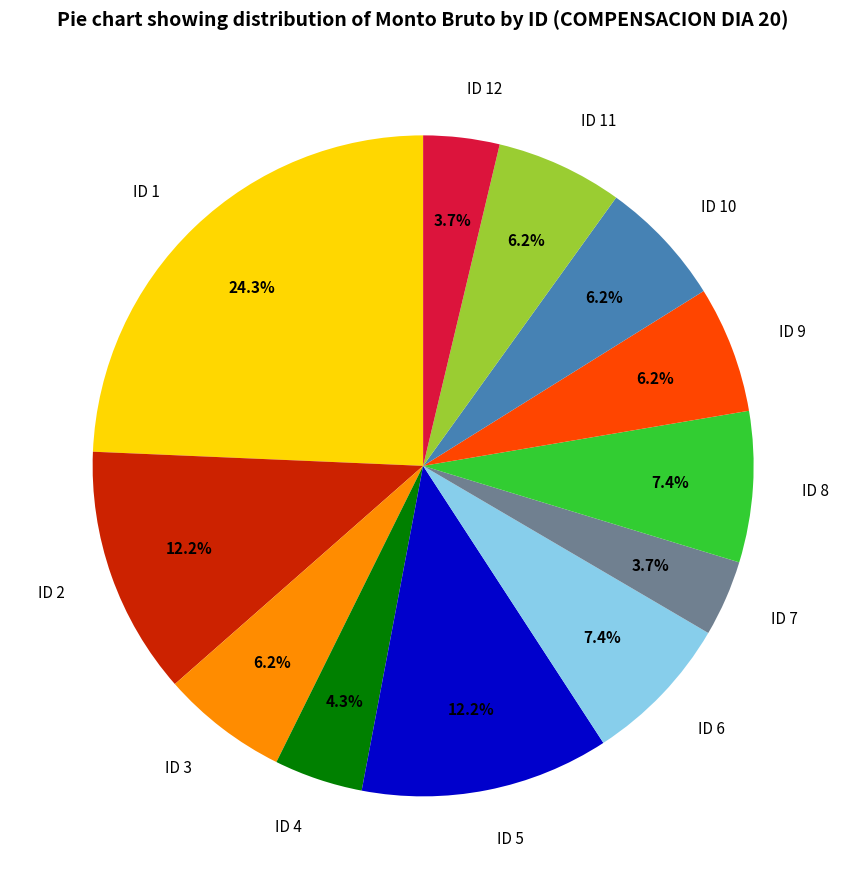

What is the largest slice in the pie chart?

ID 1